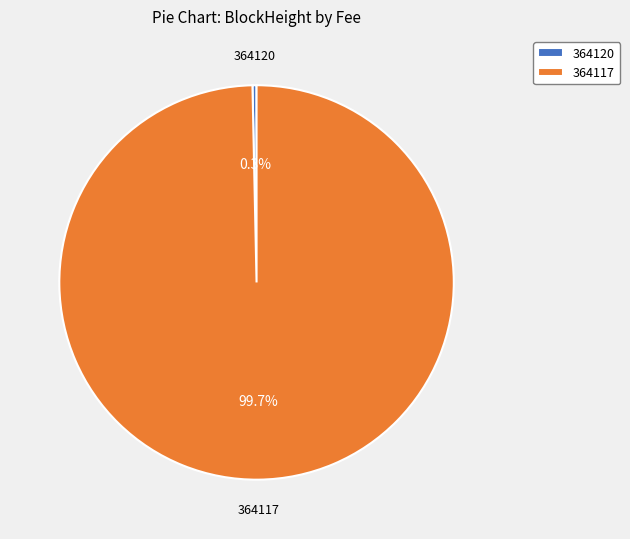

Is there any slice that represents more than half of the pie?

Yes